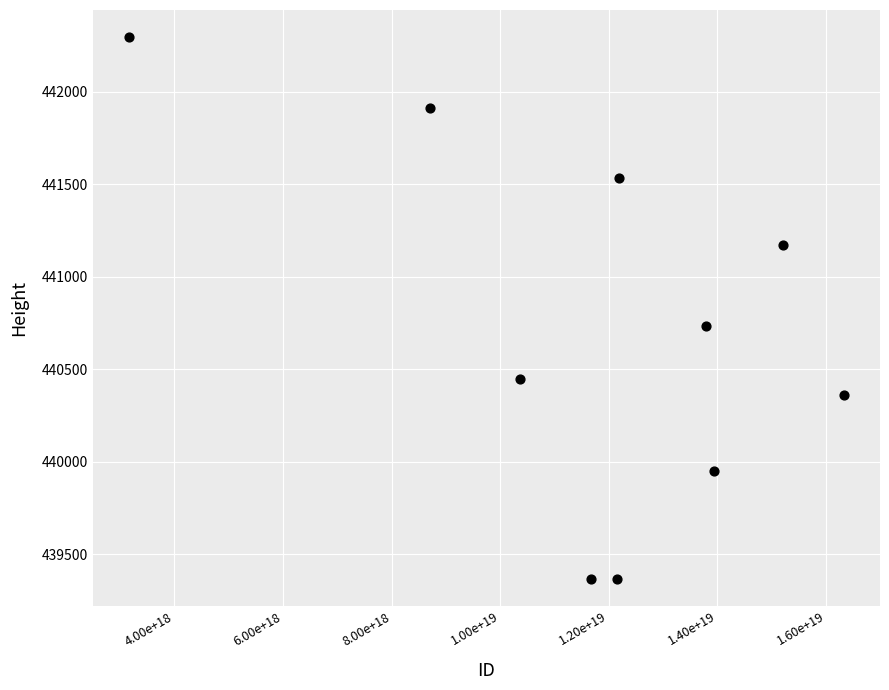

What Y value in the scatter plot is closest to 440830?

440734